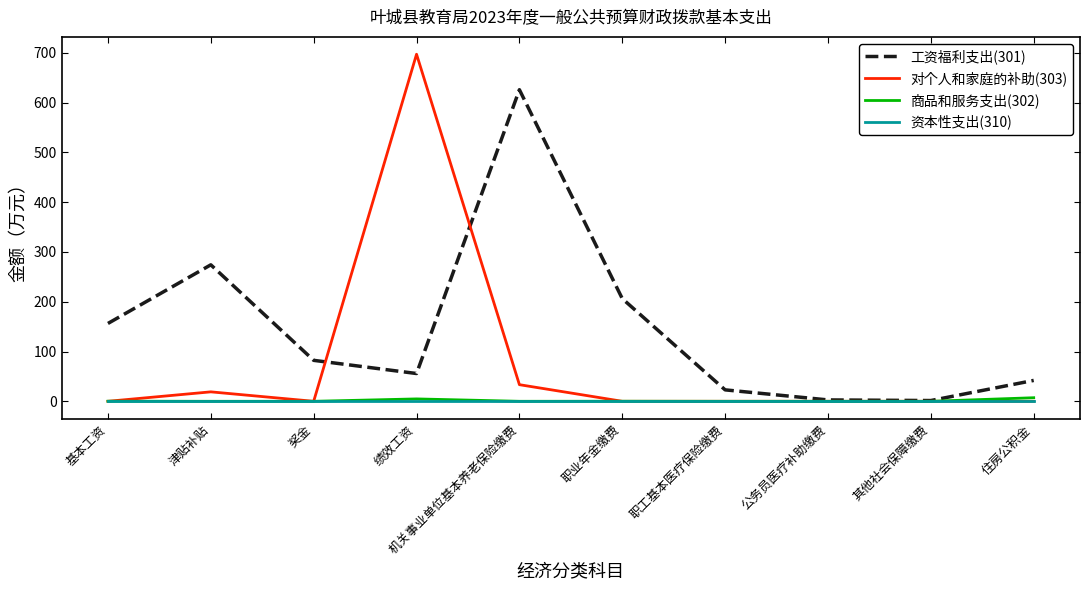

Which series has the largest total across all categories?

工资福利支出(301)